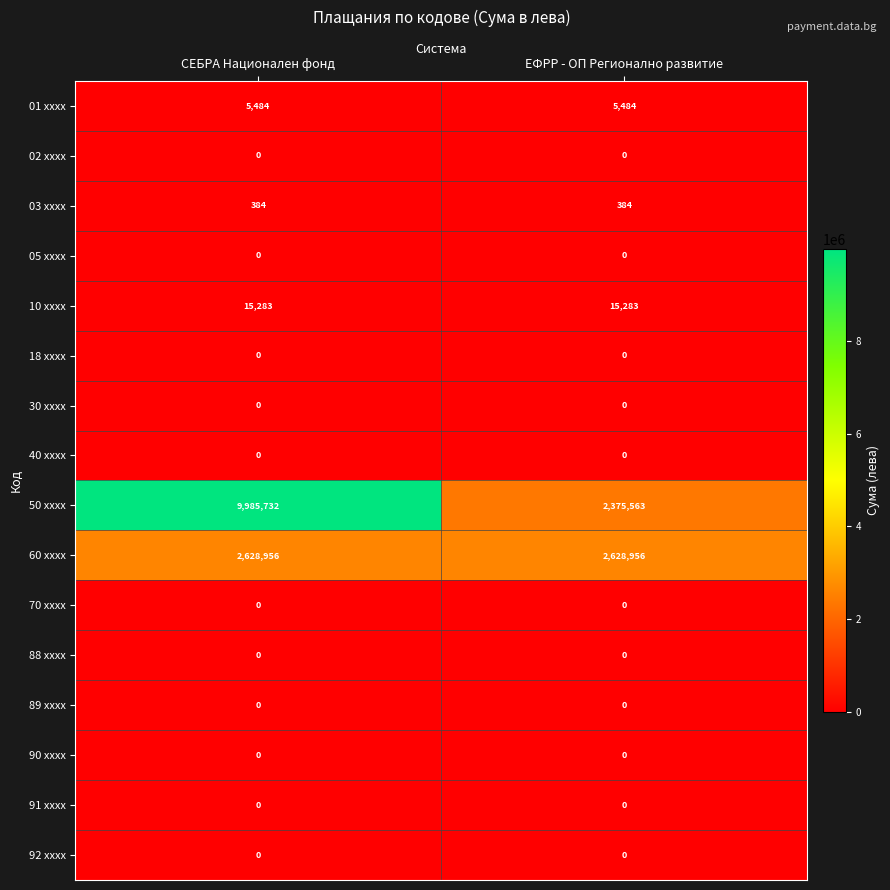

At which category does the chart reach its peak across all series?

СЕБРА Национален фонд